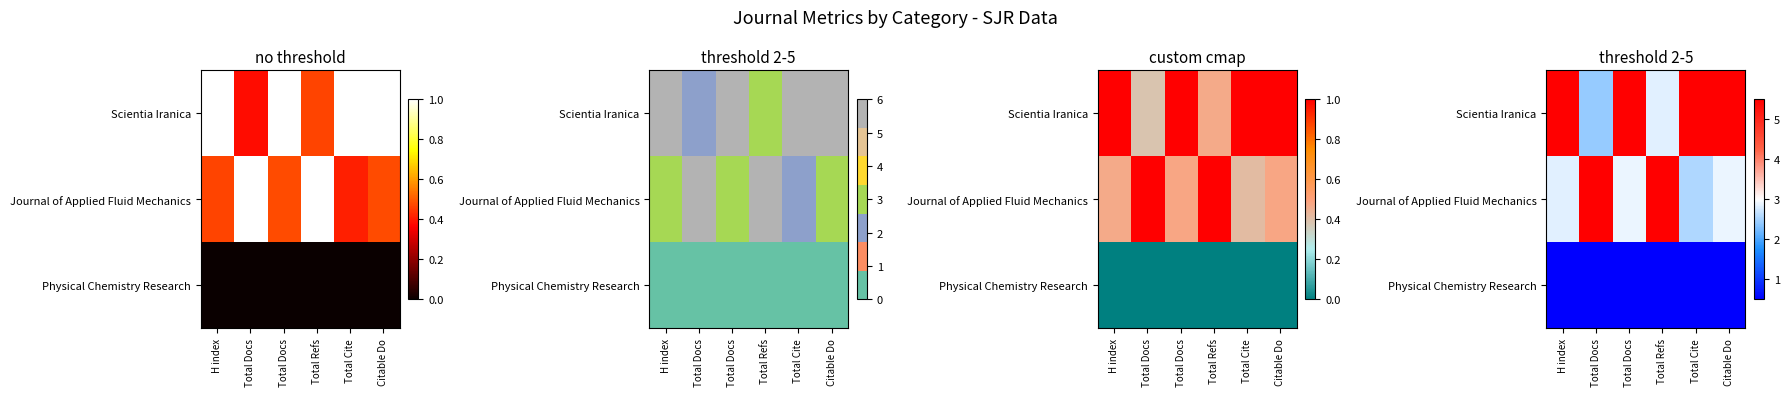

What value does the Journal of Applied Fluid Mechanics series have at Citable Do?

2.9